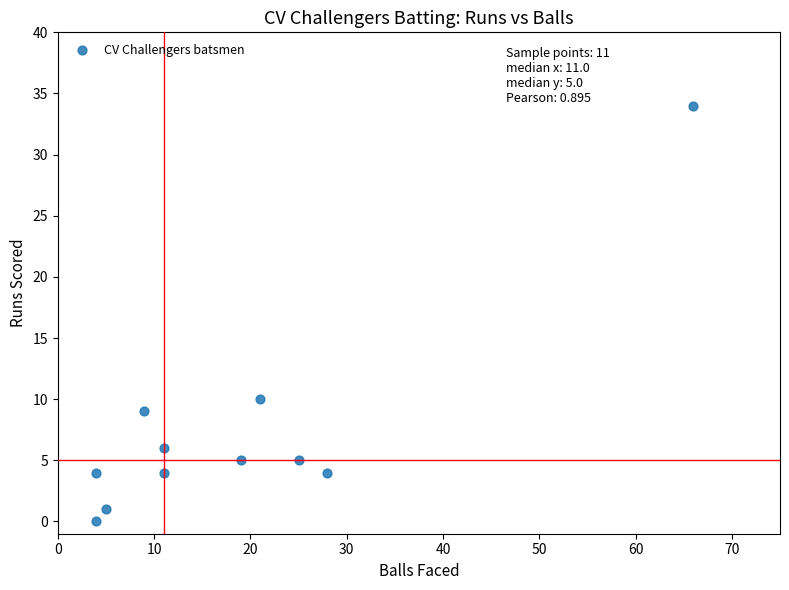

What is the range of X values (max minus min)?

62